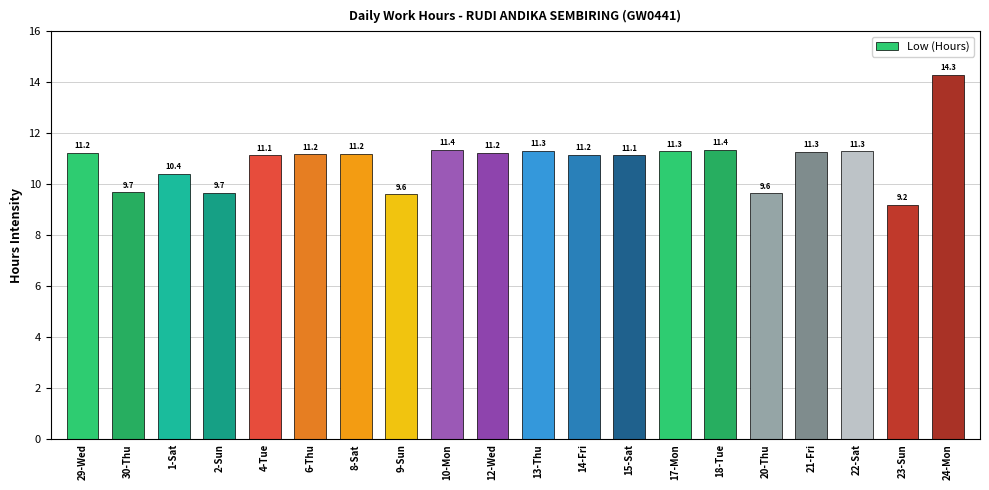

How many data points does each series have?

20